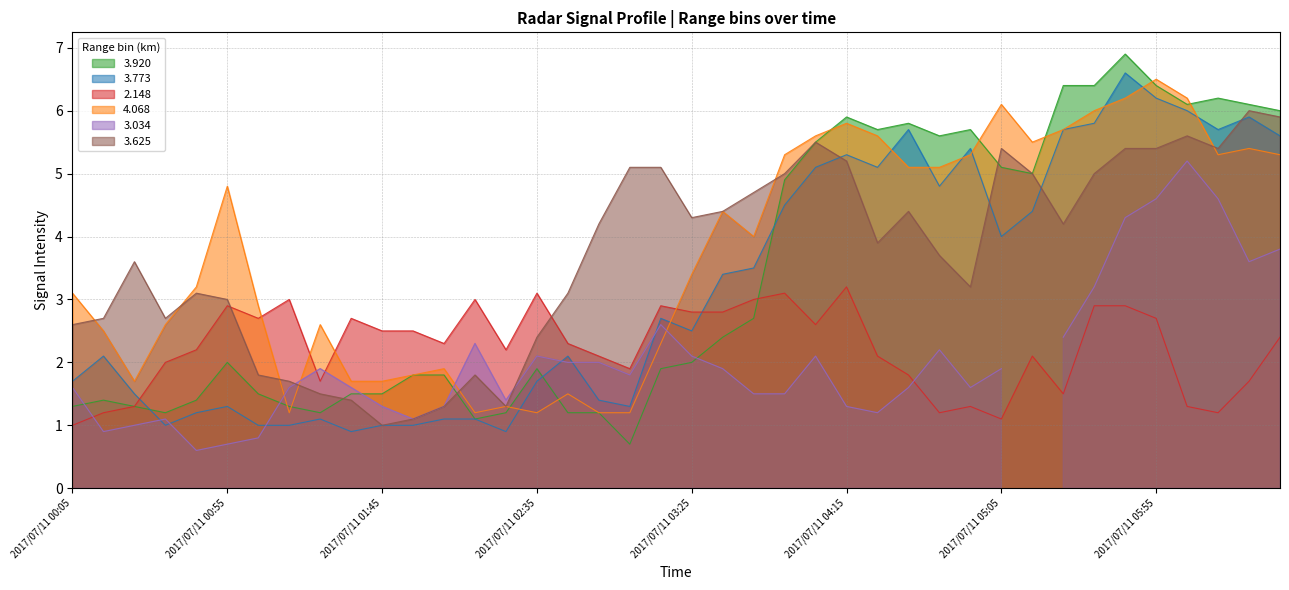

How many values in the 4.068 series are below 4?

20